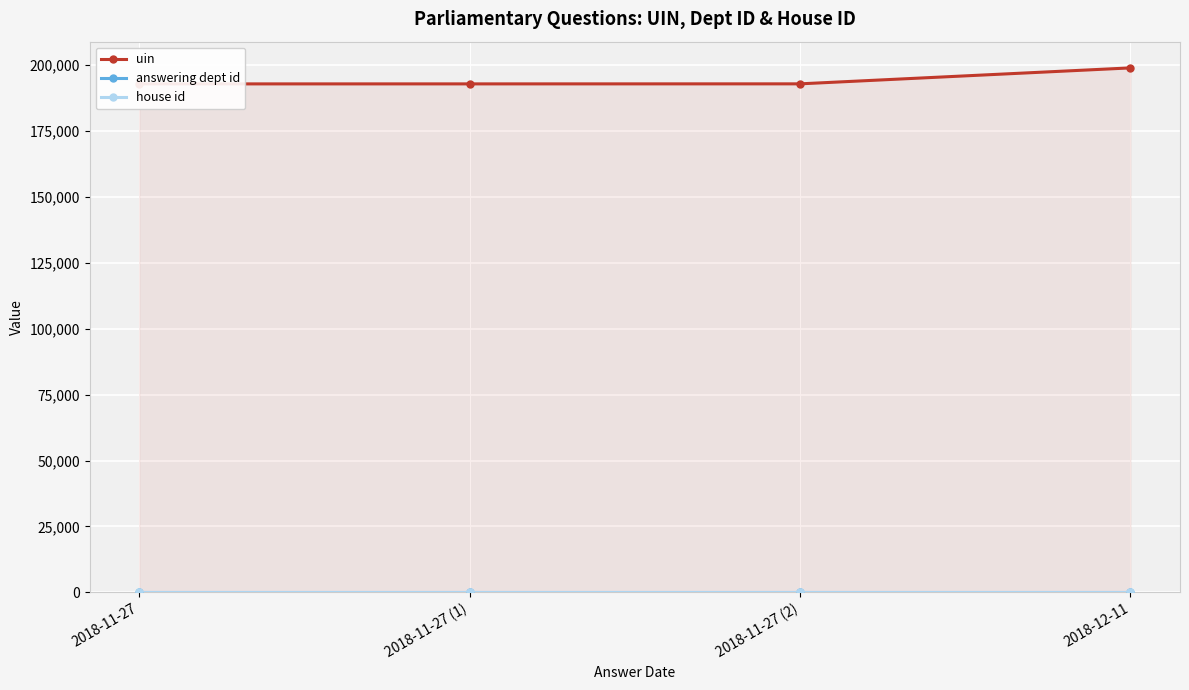

True or false: uin and house id intersect in this chart.

False